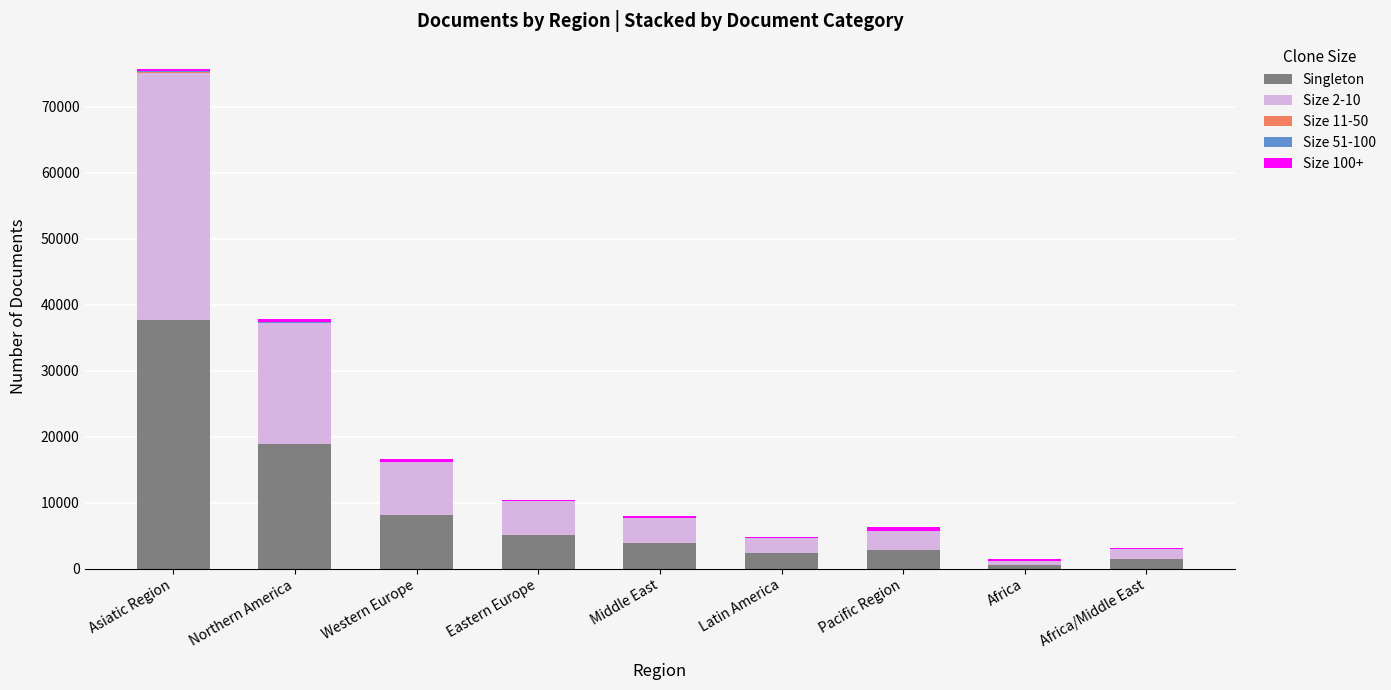

The Singleton series shows 10552 at Asiatic Region. True or false?

False